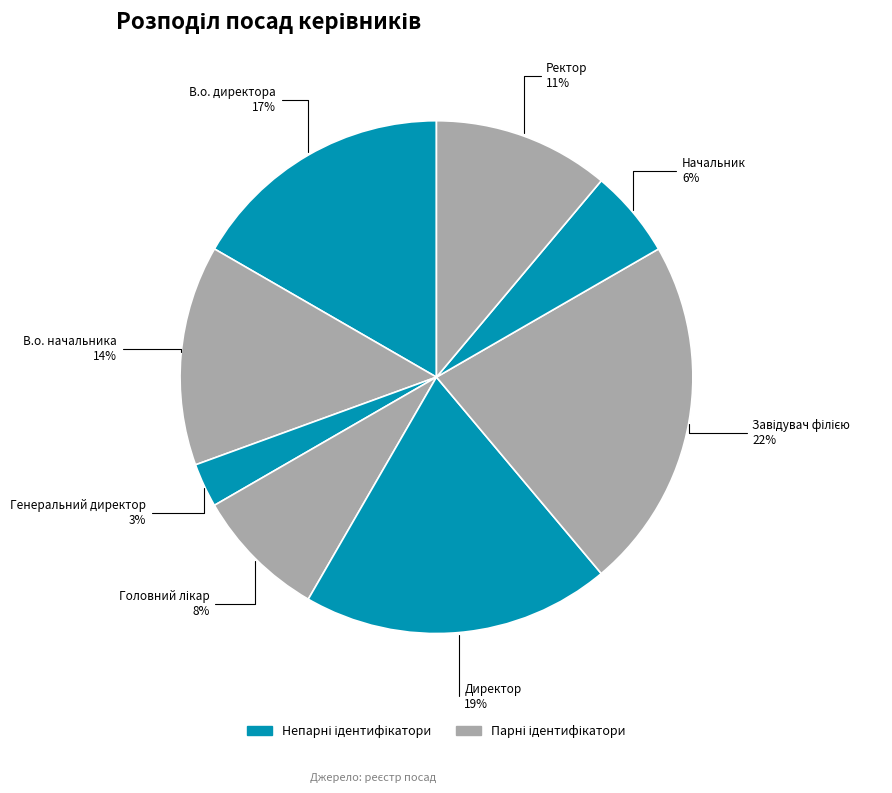

Is the sum of Генеральний директор and Директор greater than half?

No